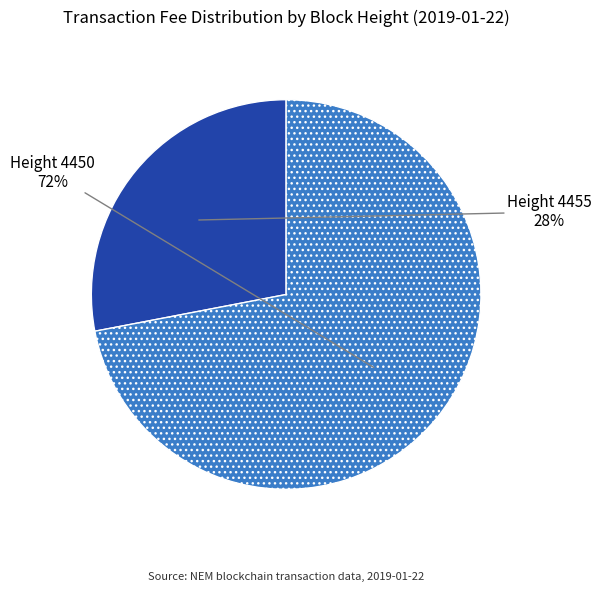

To the nearest percent, what is the difference between the largest and smallest slice percentages?

44%